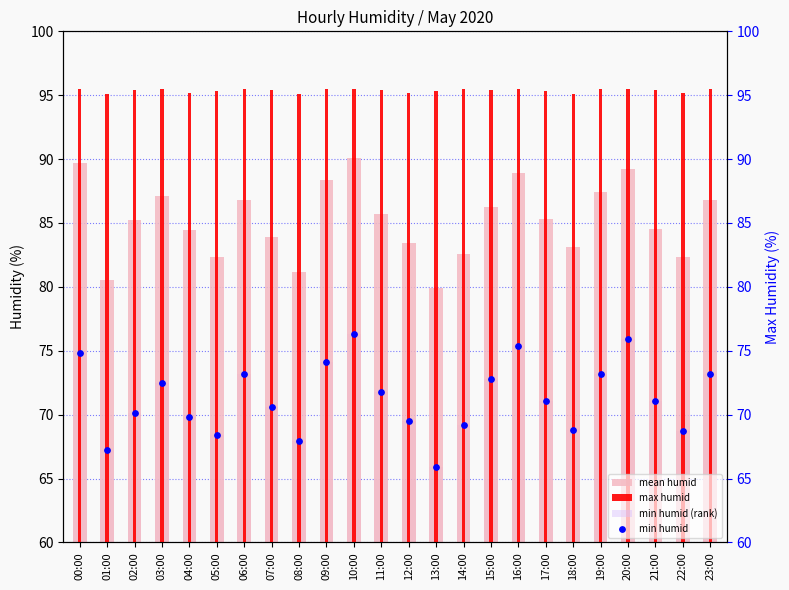

Which series contains the lowest Y value?

min humid (rank)